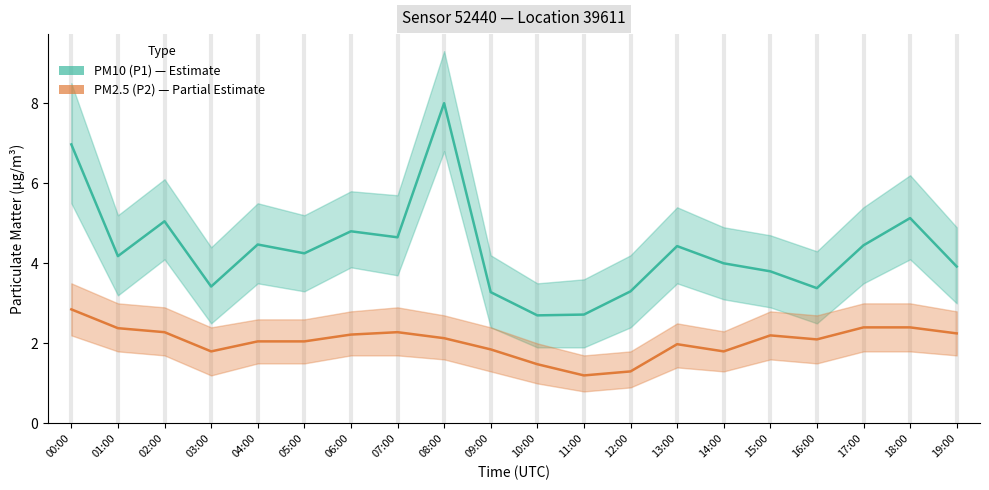

How many distinct data groups are displayed?

2